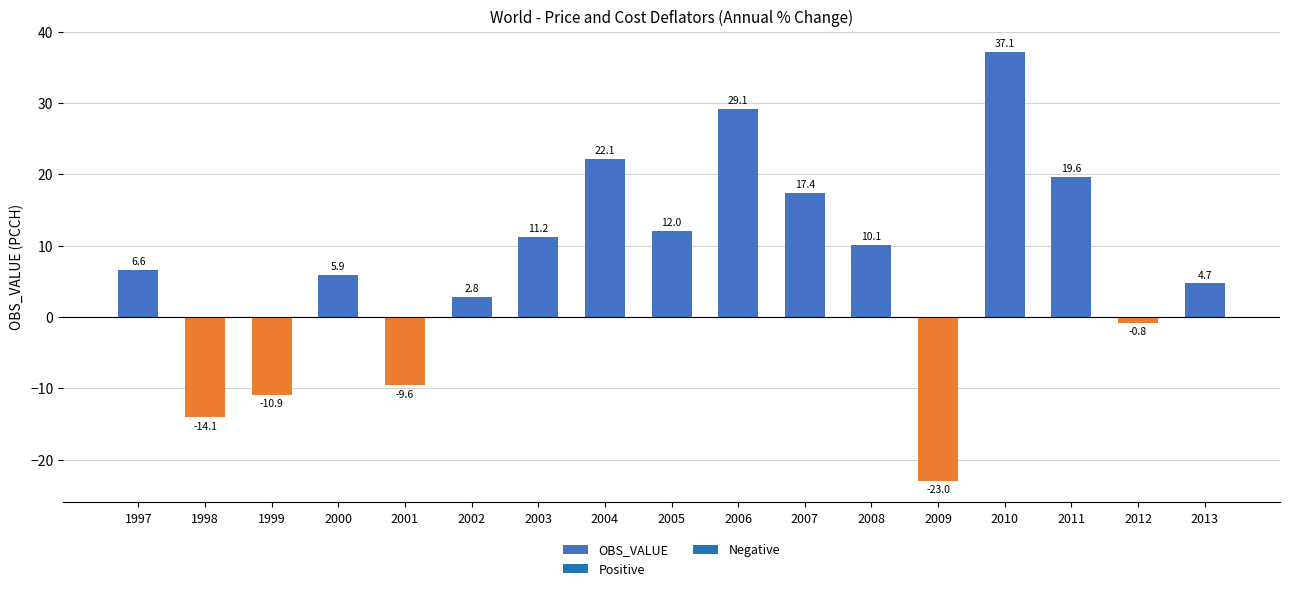

Reading left to right, list all the values displayed in this chart.

1997=6.6	1998=-14.1	1999=-10.9	2000=5.9	2001=-9.6	2002=2.8	2003=11.2	2004=22.1	2005=12.0	2006=29.1	2007=17.4	2008=10.1	2009=-23.0	2010=37.1	2011=19.6	2012=-0.8	2013=4.7